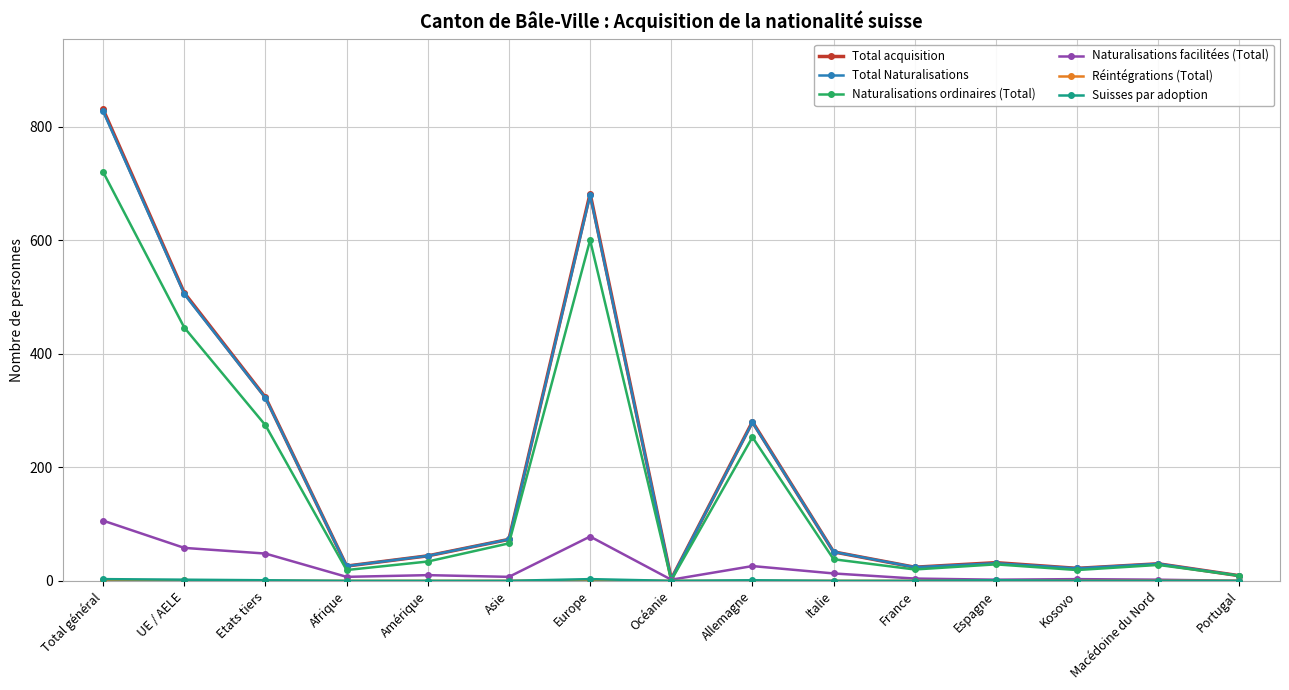

Does the chart display data point markers on the line(s)?

Yes